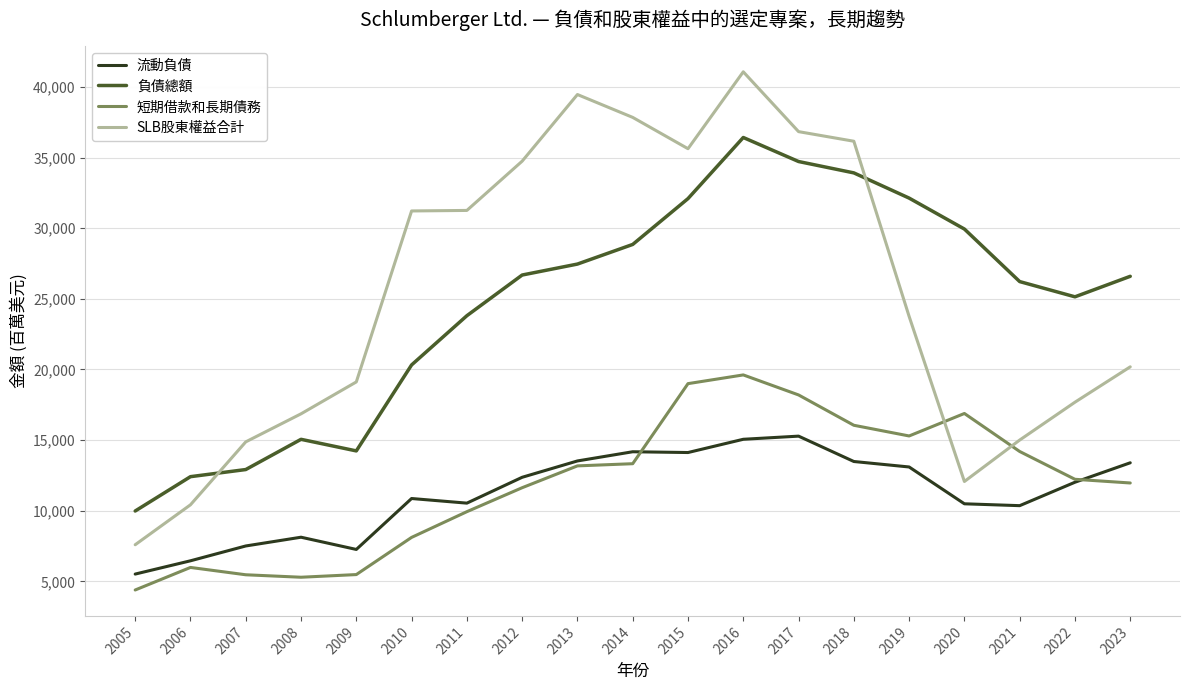

At how many categories does at least one series exceed 20845?

14